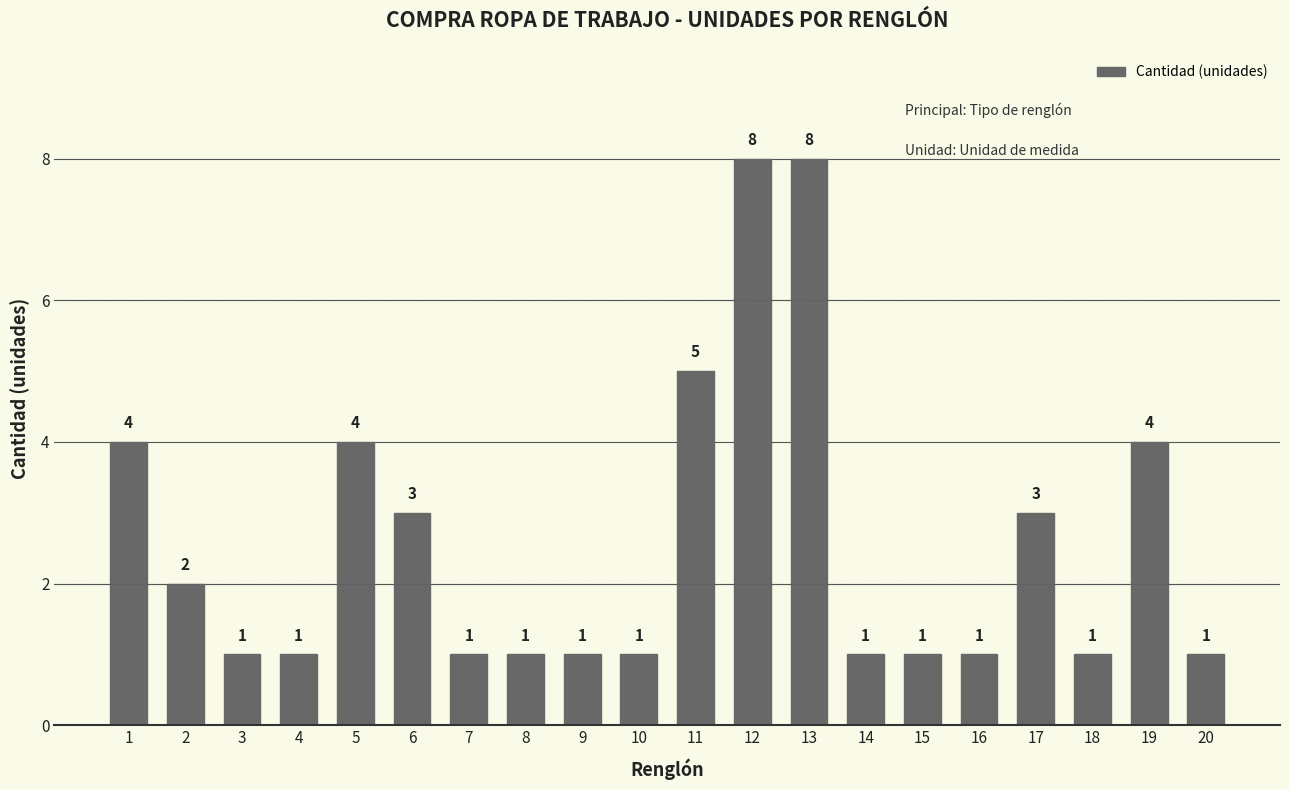

What is the greatest value displayed?

8